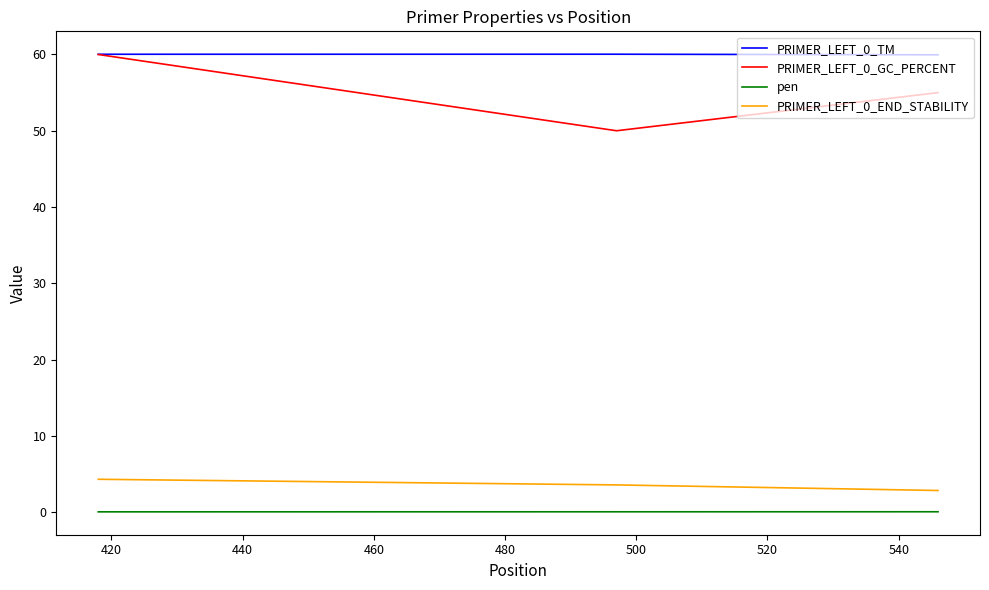

Does the chart display data point markers on the line(s)?

No